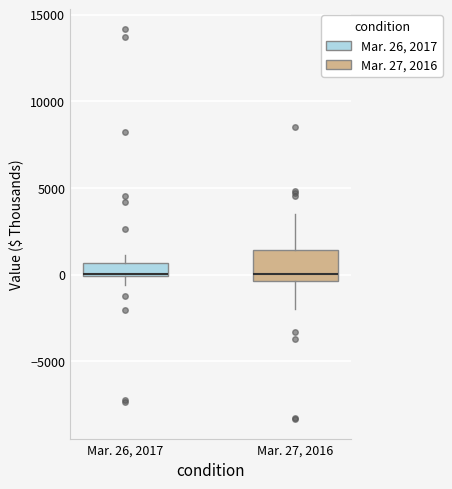

Which box is the tallest, from its lower edge to its upper edge?

Mar. 27, 2016